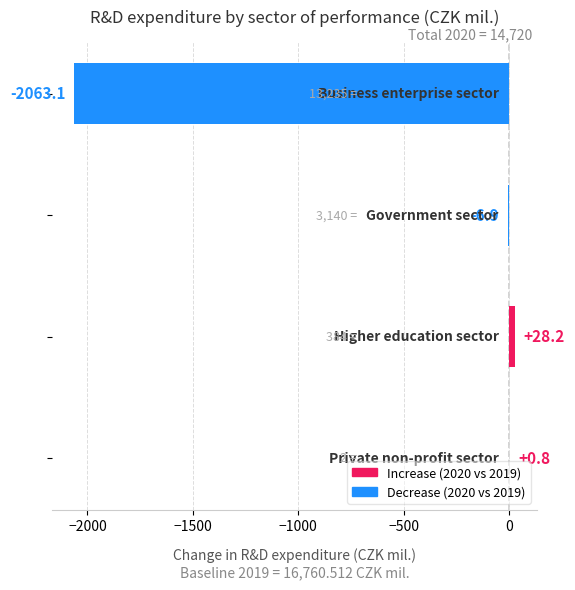

What is the sum of all values?

-2041.0